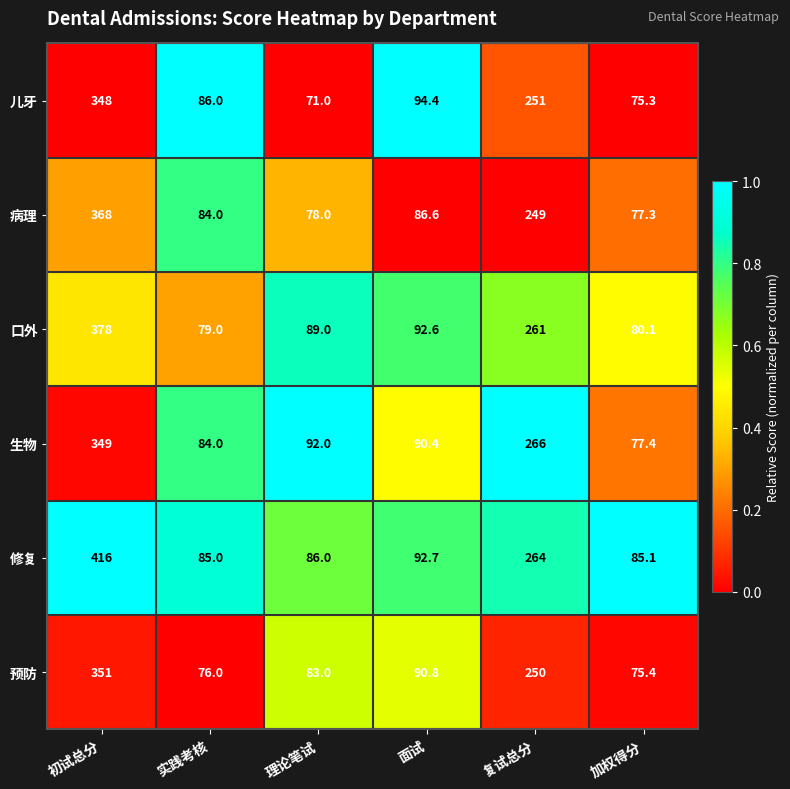

The value of 预防 at 面试 is 39.0. True or false?

False